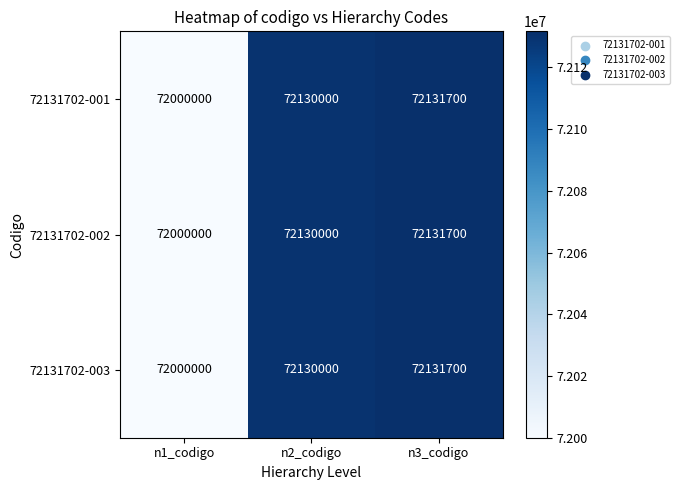

Reading right to left, list all the values displayed in this chart.

72131702-001: 72131700	72130000	72000000
72131702-002: 72131700	72130000	72000000
72131702-003: 72131700	72130000	72000000